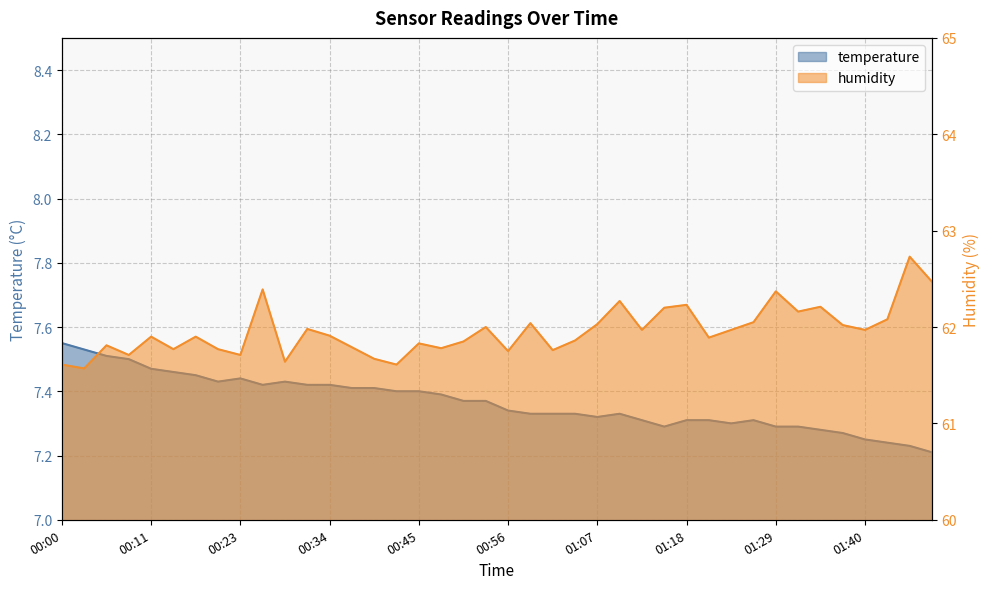

True or false: humidity and temperature intersect in this chart.

False